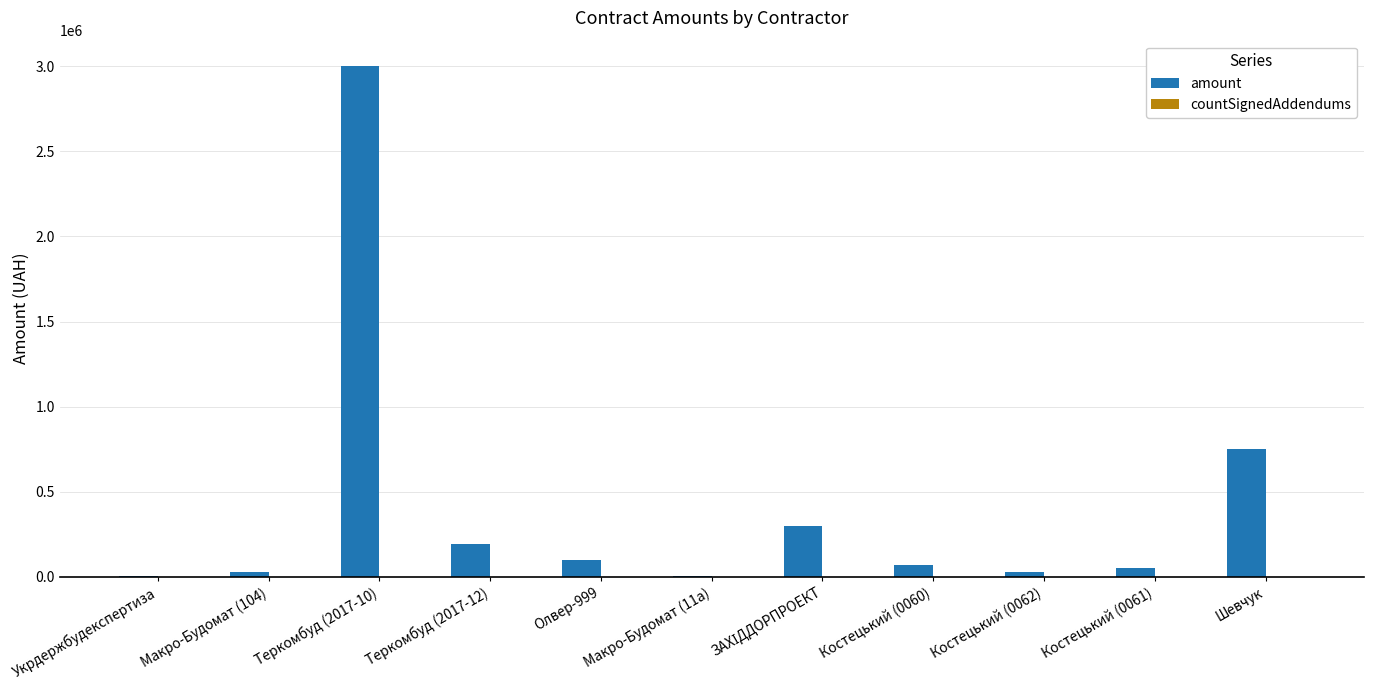

Between Шевчук and Костецький (0060), which is larger?

Шевчук